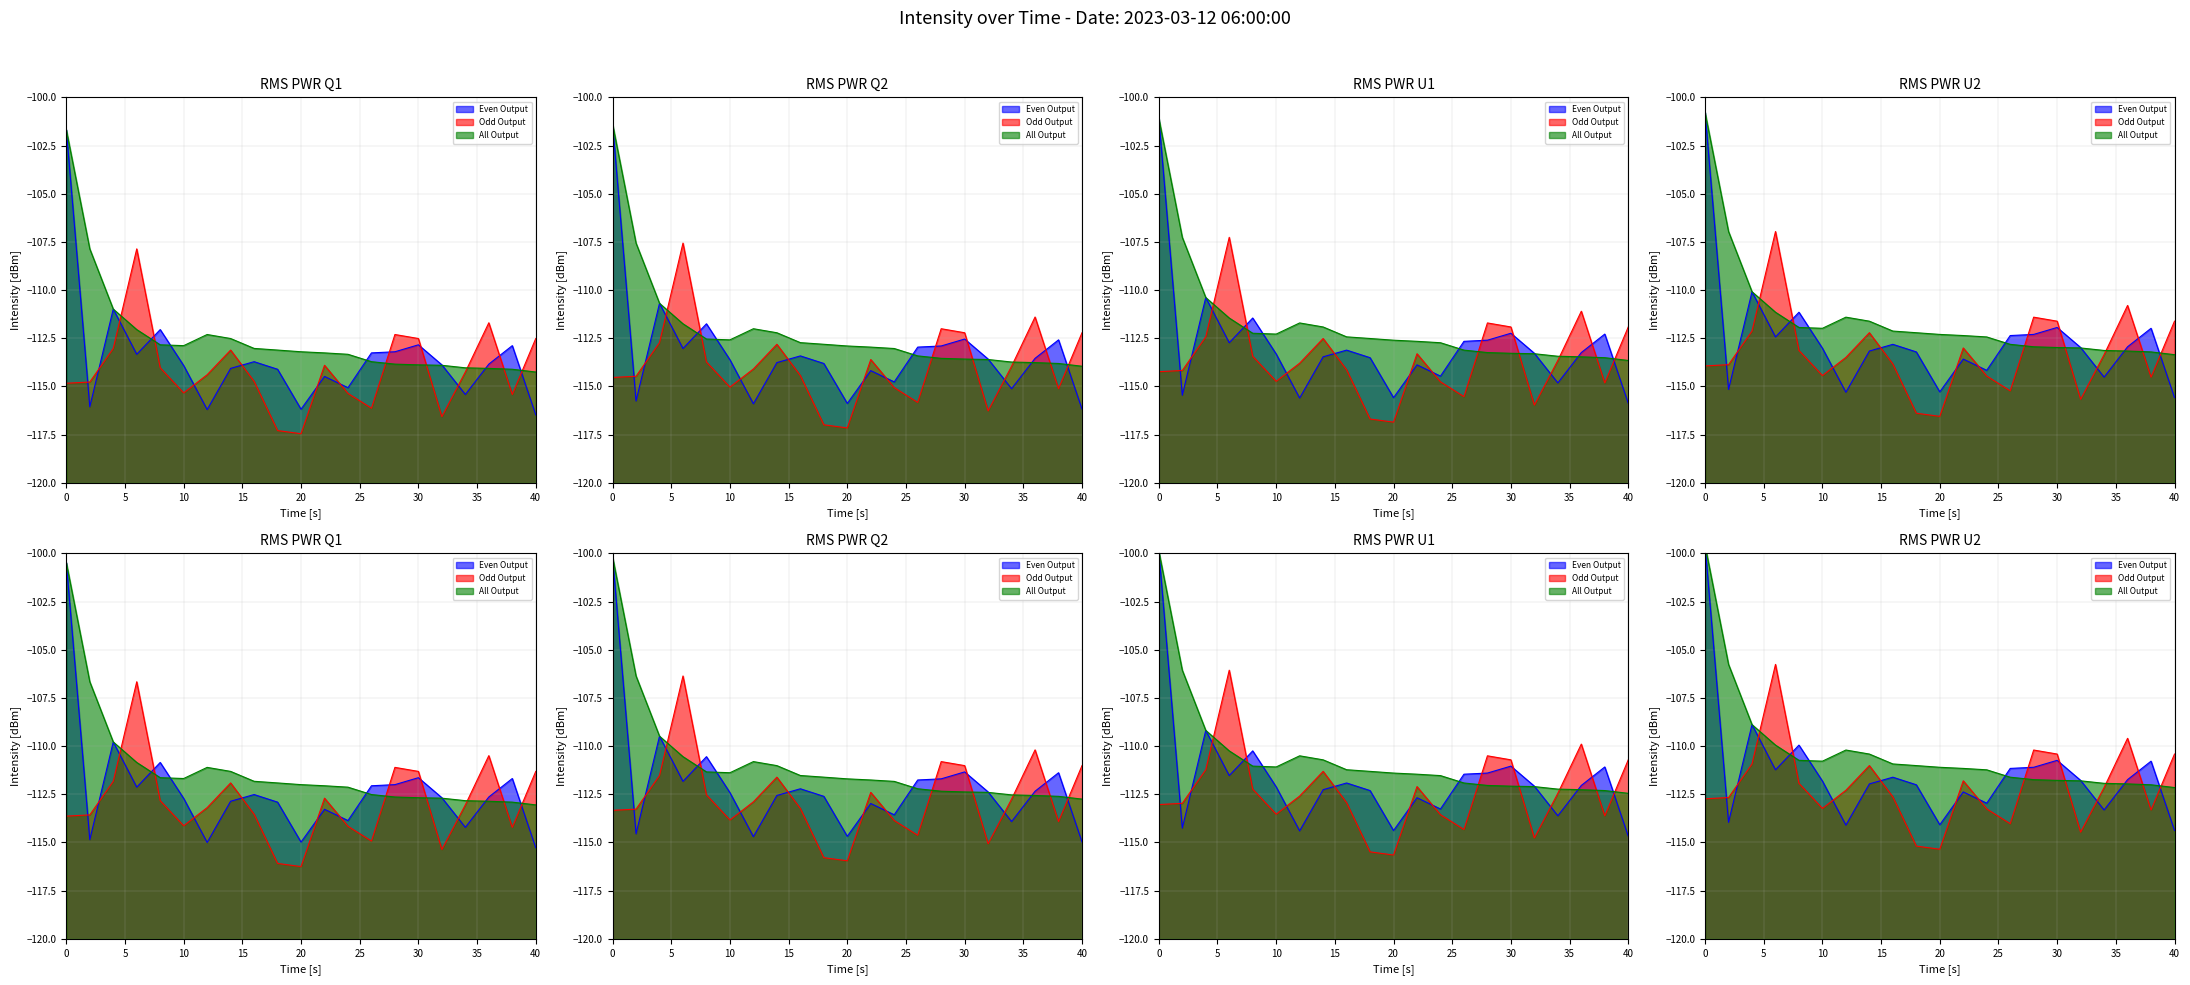

Where do Even Output and All Output first cross each other?

6 and 8